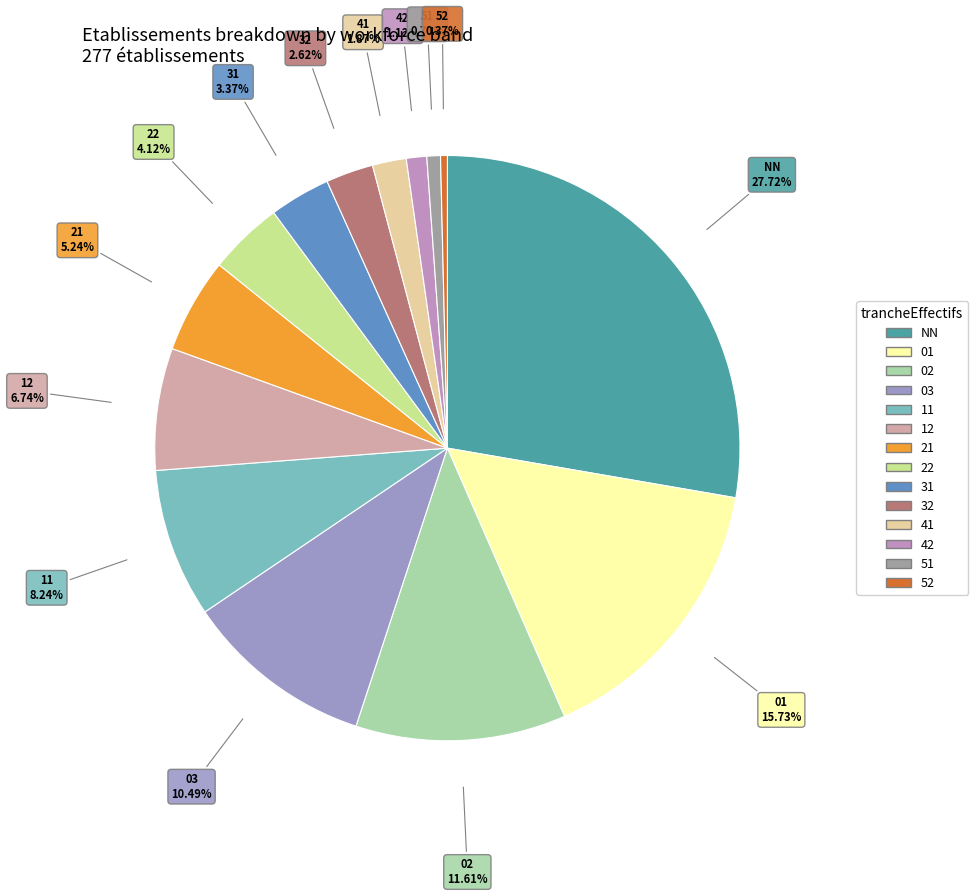

What is the largest slice in the pie chart?

NN